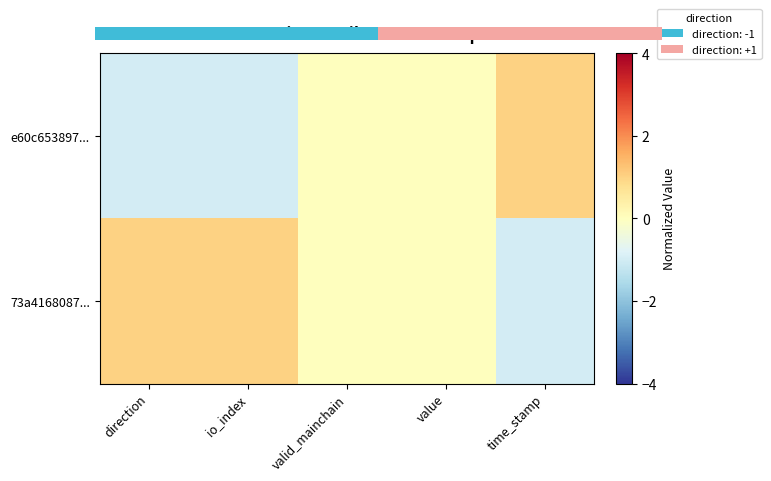

What is the difference between the maximum and minimum values in the e60c653897... series?

2